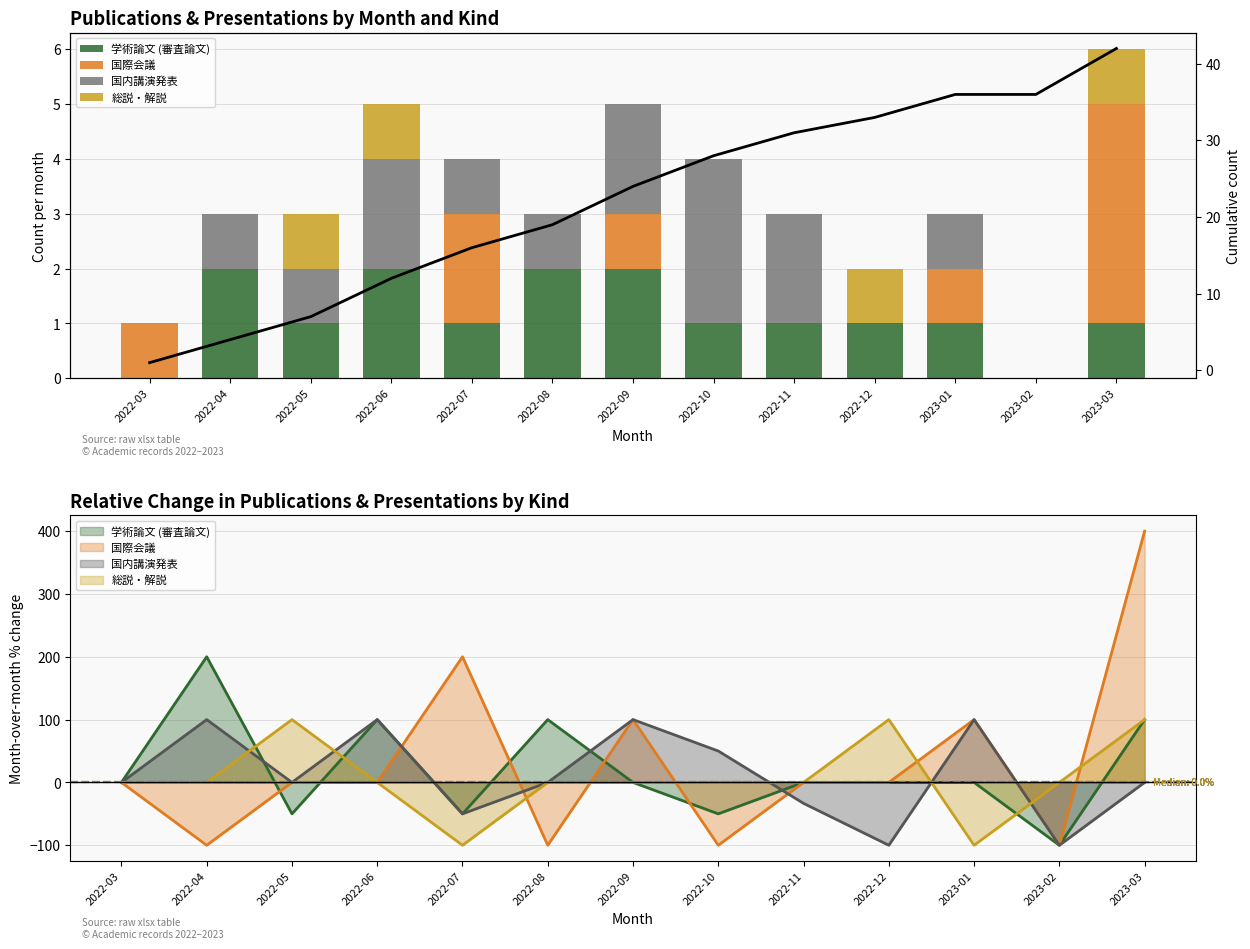

At which category is the sum across all series the highest?

2023-03